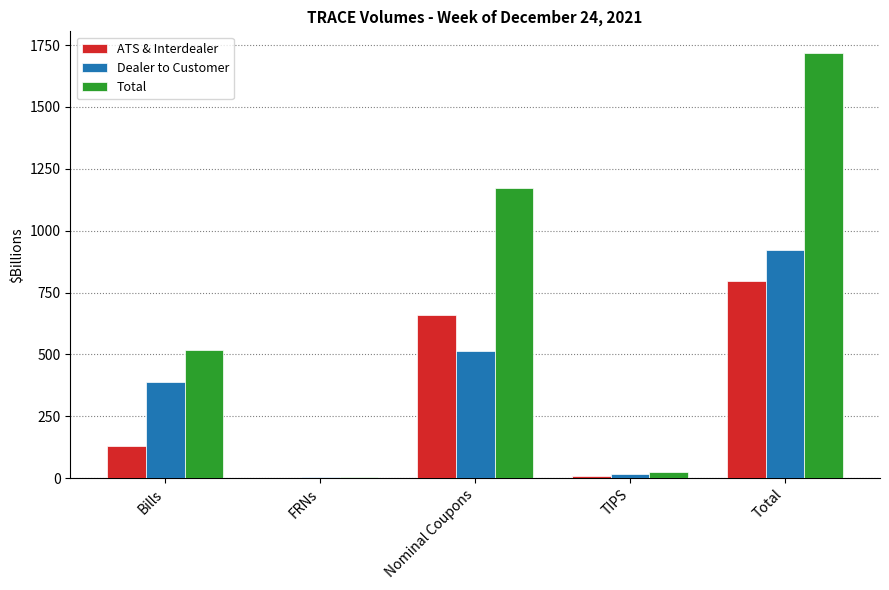

What is the maximum value for Dealer to Customer?

921.7